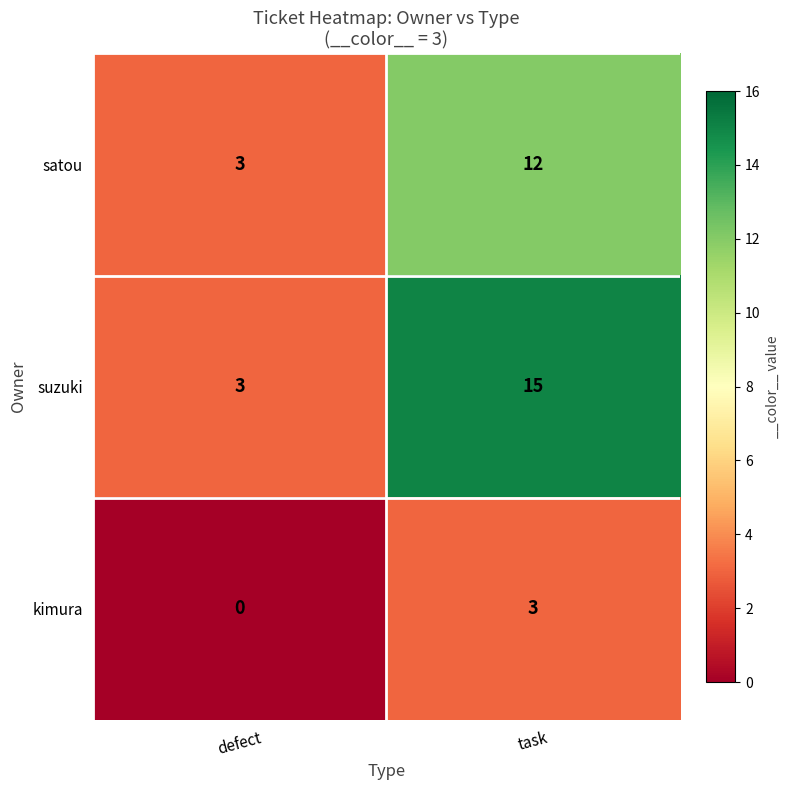

Rank the series by their maximum value, from lowest to highest.

kimura, satou, suzuki